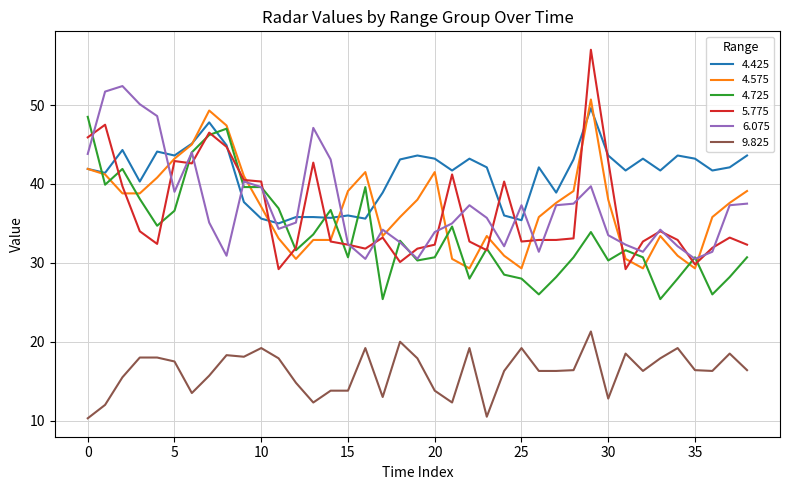

What is the sum of all 9.825 values?

632.7